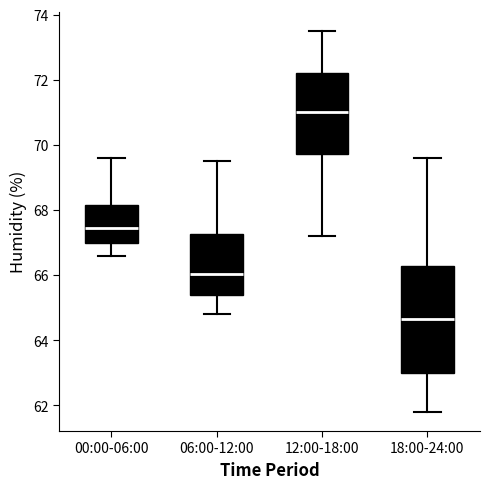

Comparing the boxes themselves (not the whiskers), which one is the tallest?

18:00-24:00